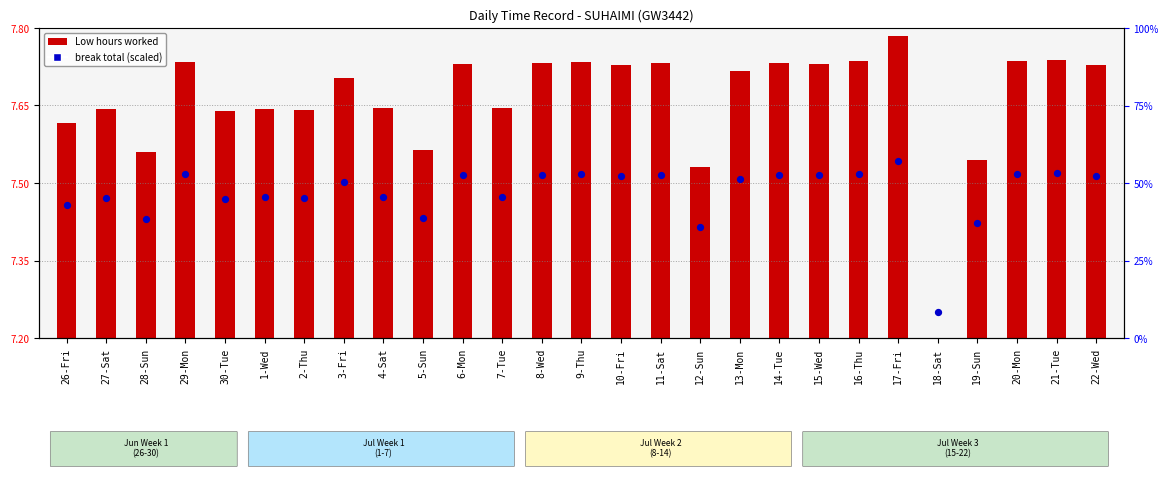

Which has a higher value, 26-Fri or 2-Thu?

2-Thu